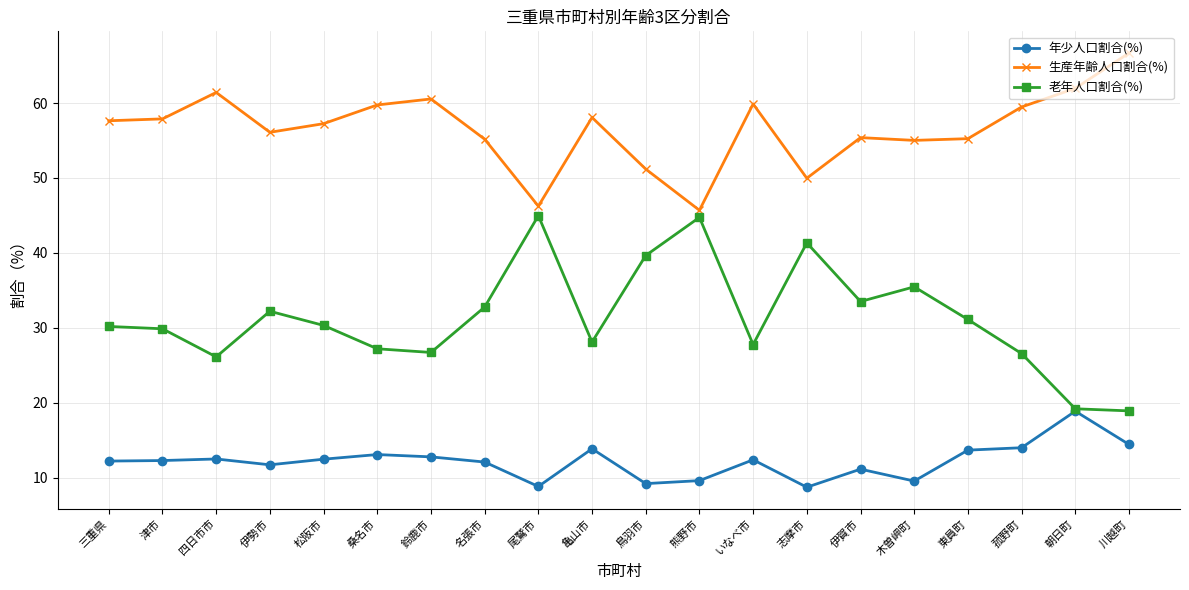

At how many categories does at least one series exceed 23?

20